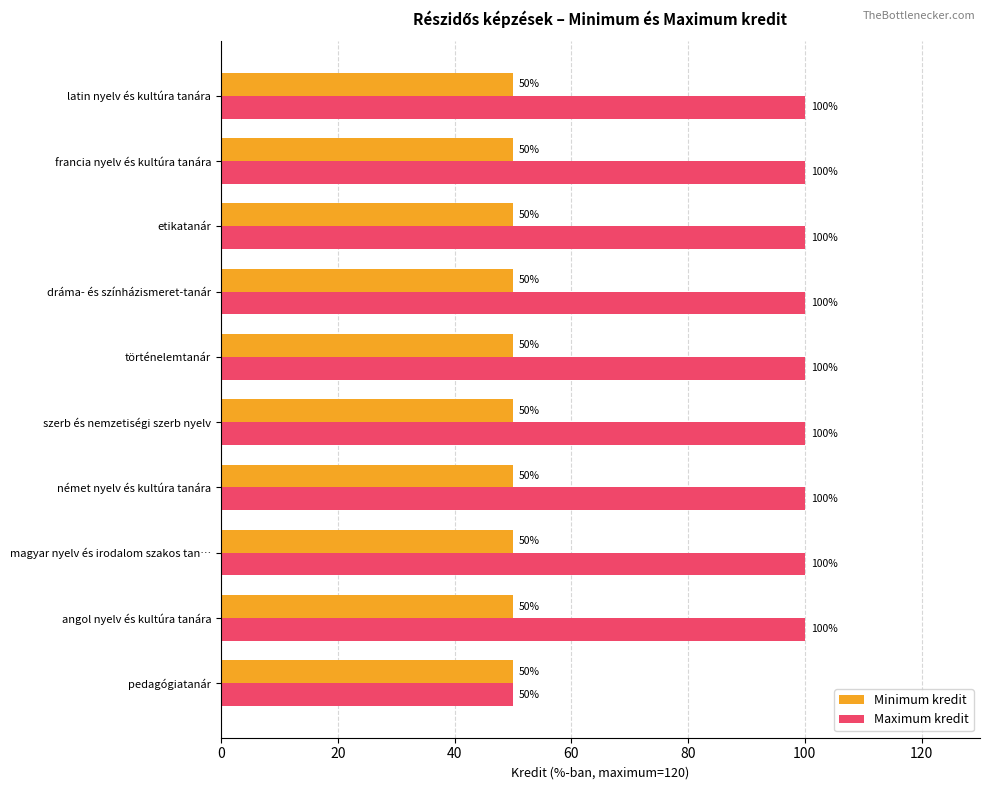

What is the highest value of the Minimum kredit series?

50